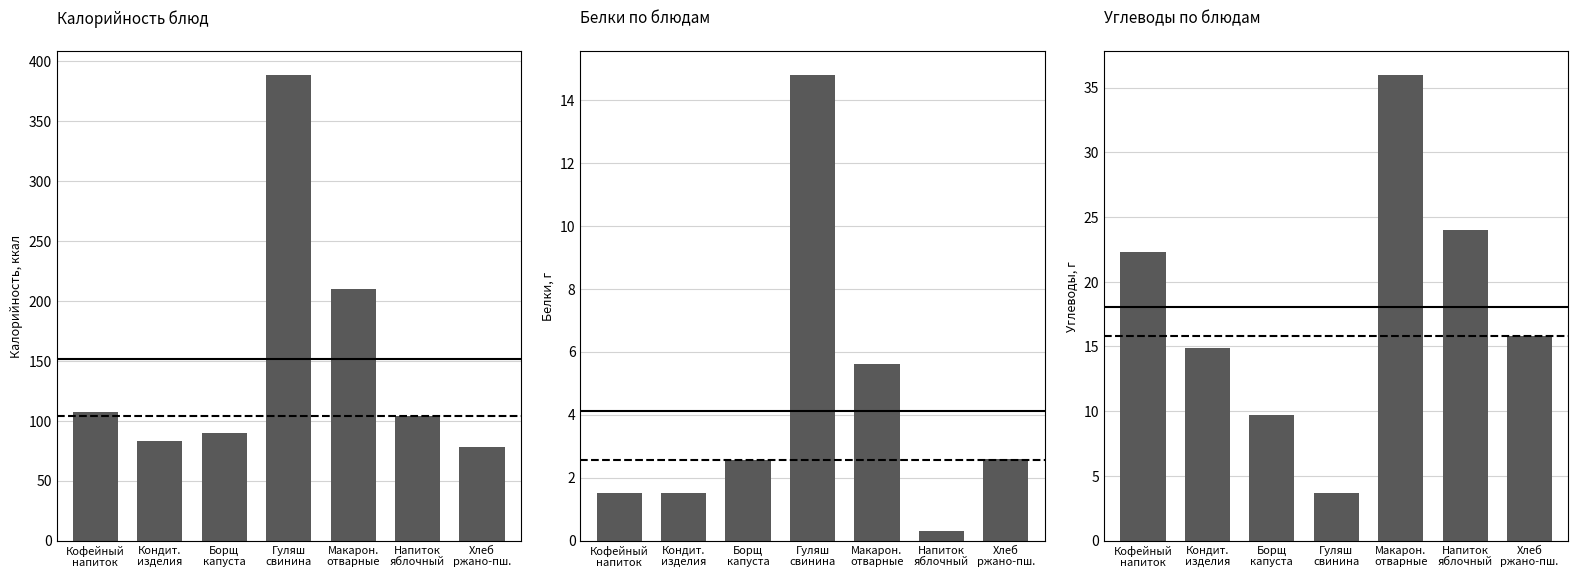

What is the approximate value of Калорийность at Макарон.
отварные?

209.6